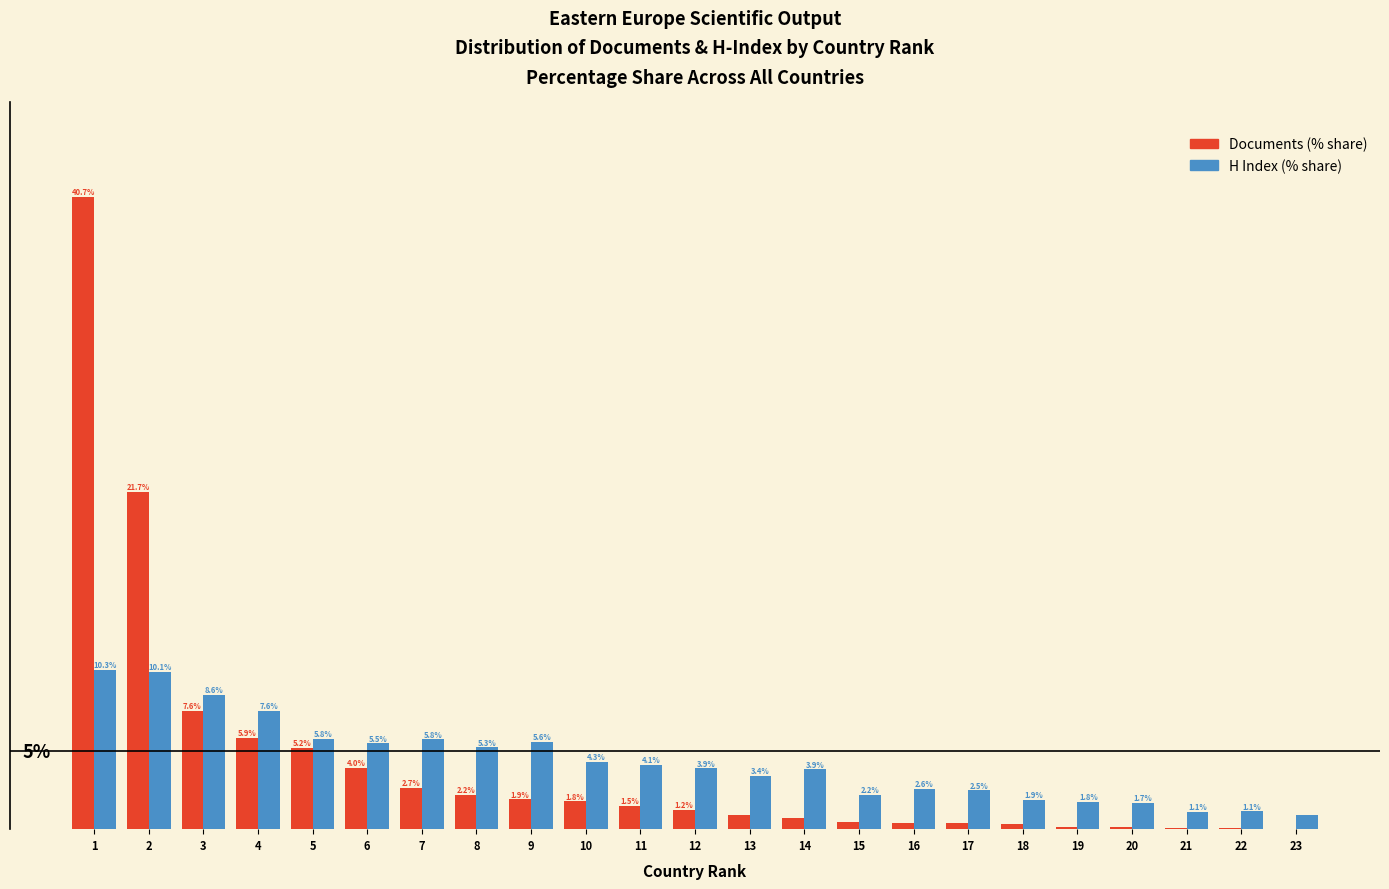

Which series changed the most between 16 and 20?

H Index (% share)